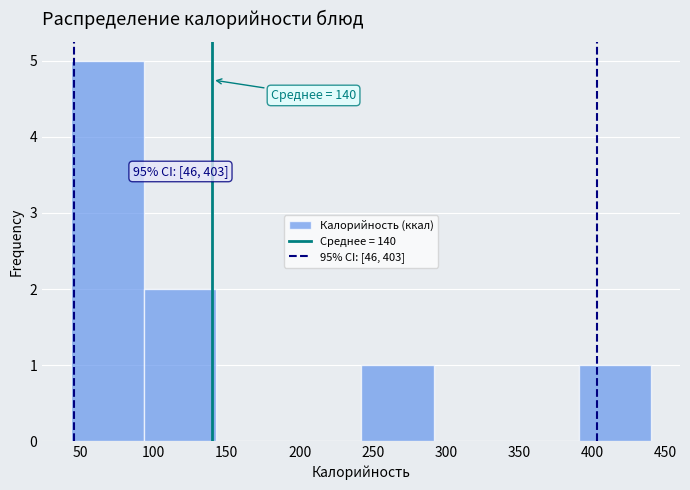

Over which range of the x-axis is the bar tallest?

44.0 to 93.5